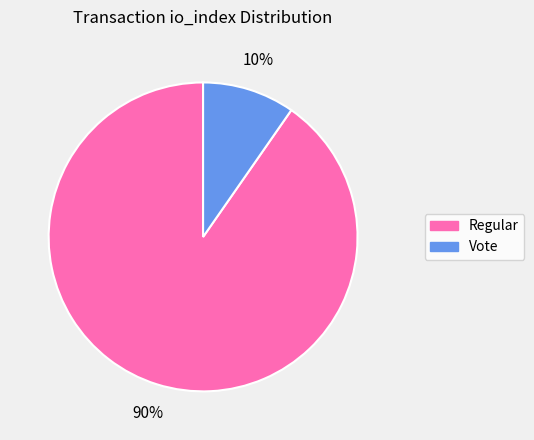

Is there a majority slice in this chart?

Yes